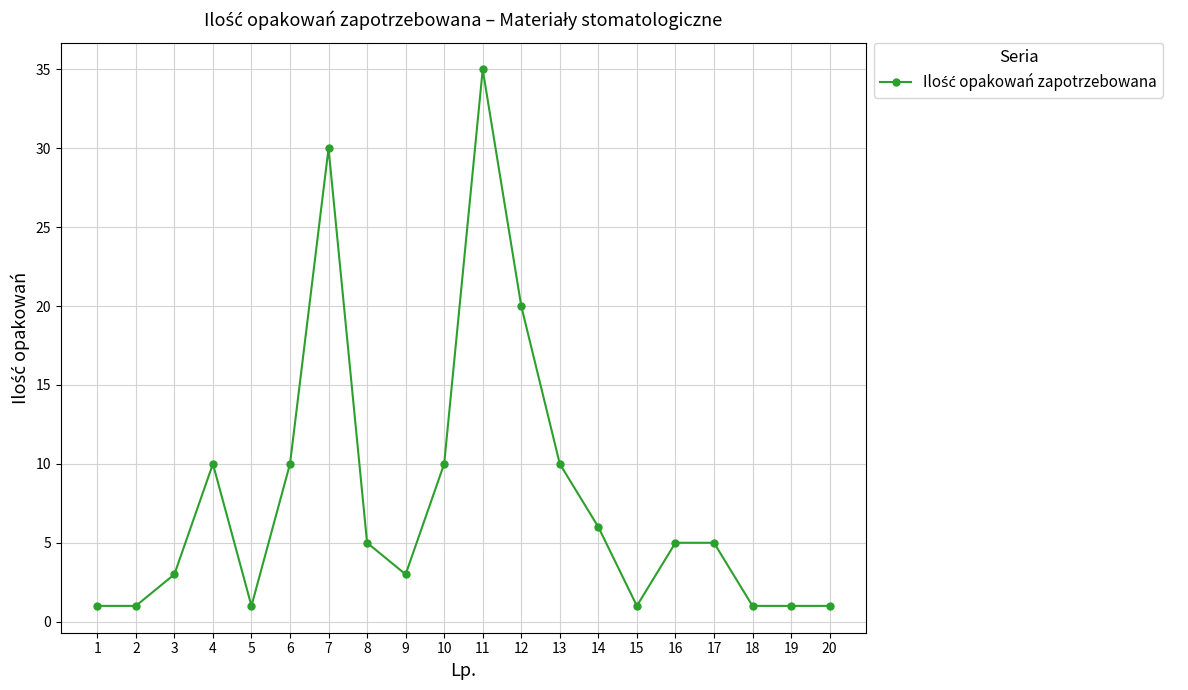

The value at 17 is 8. True or false?

False